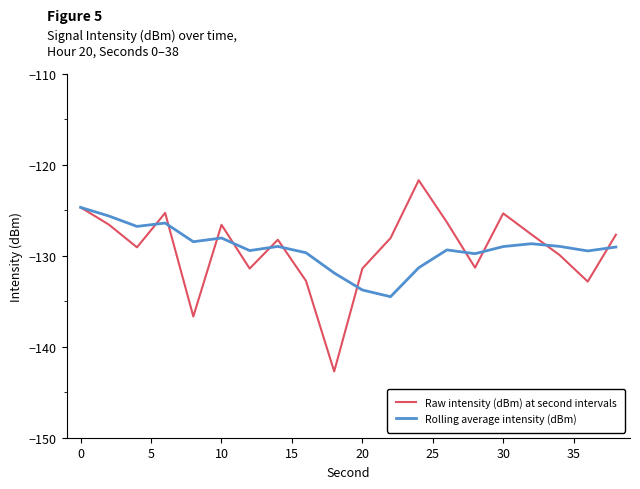

What are all the series names shown in the legend?

Raw intensity (dBm) at second intervals, Rolling average intensity (dBm)